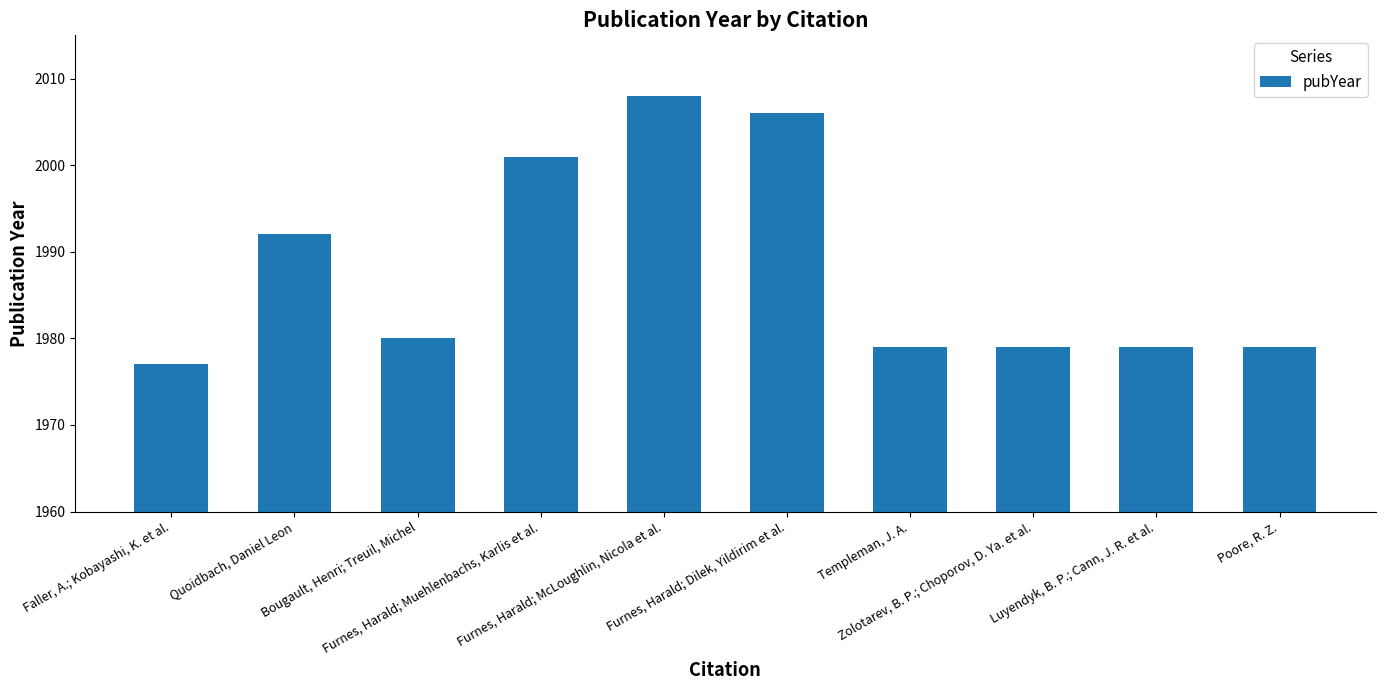

At which label is the value closest to 1992?

Quoidbach, Daniel Leon